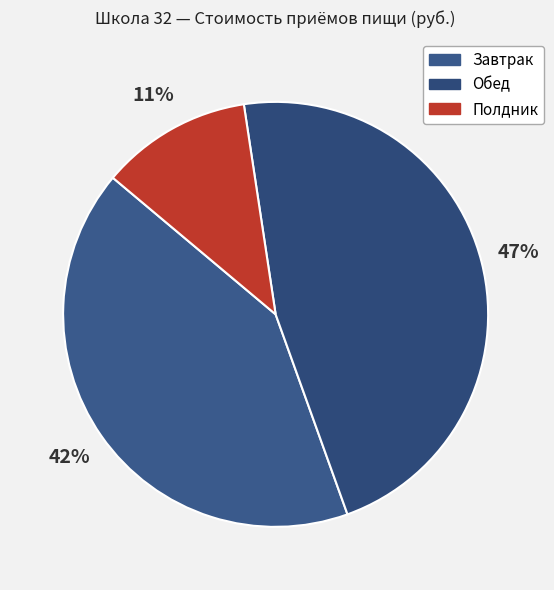

The Полдник slice represents 11% of the pie. True or false?

True